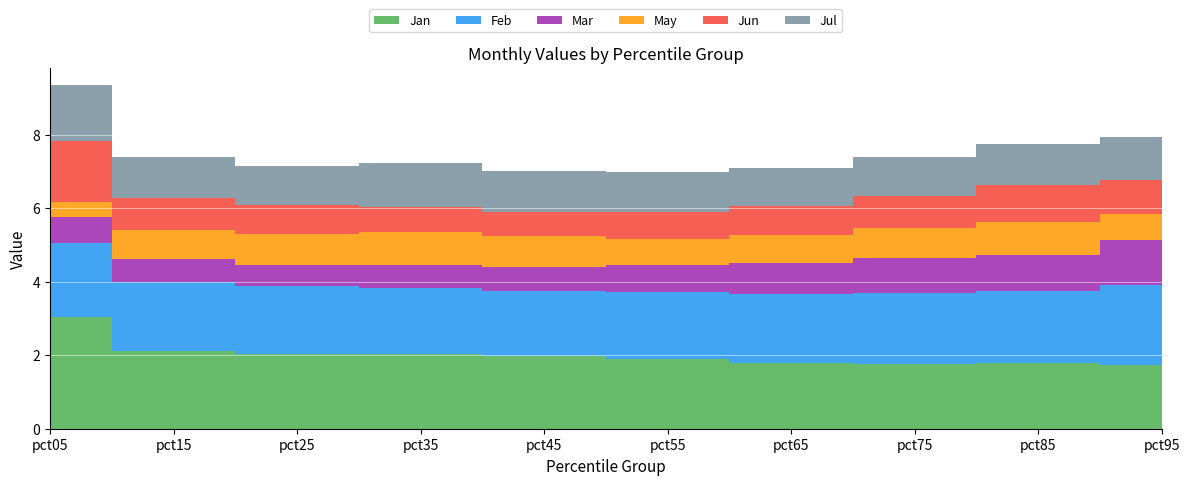

Which series changed the most between pct05 and pct45?

Jan